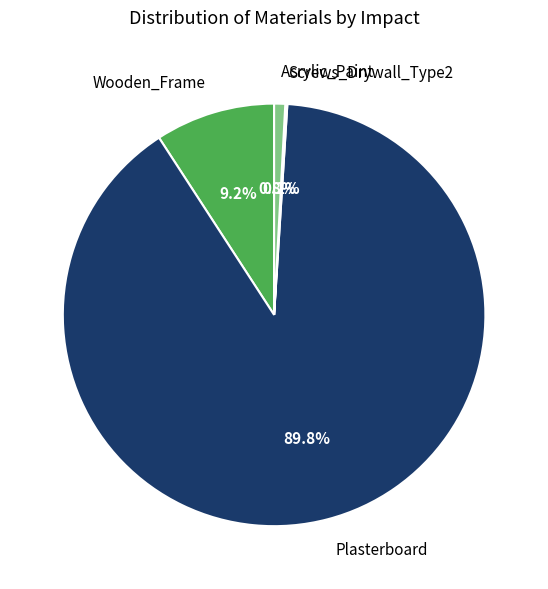

Does Wooden_Frame represent more than half of the total?

No